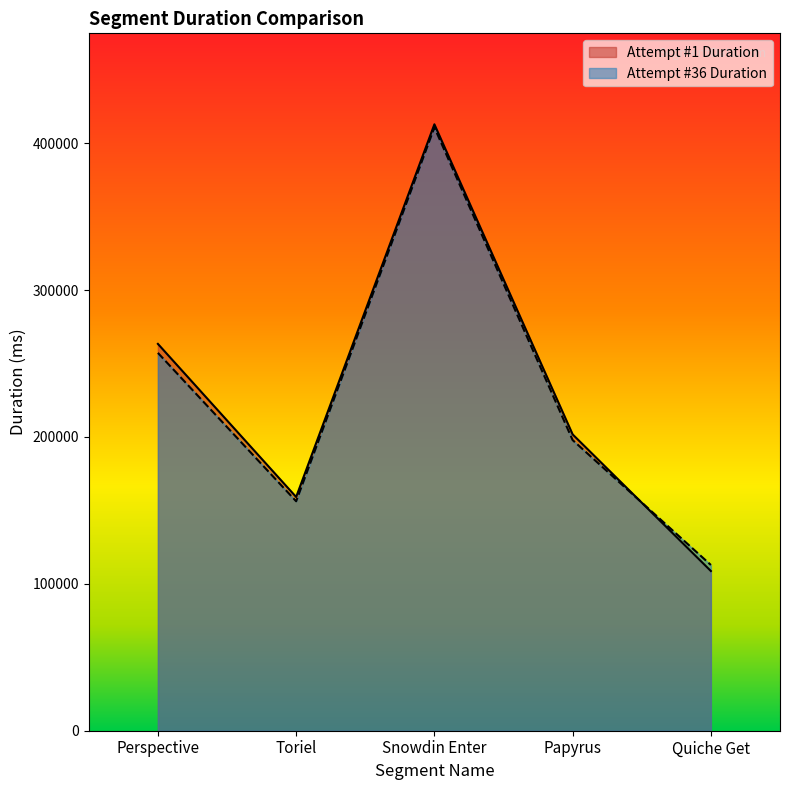

What is the spread (max minus min) of values at Papyrus?

3888